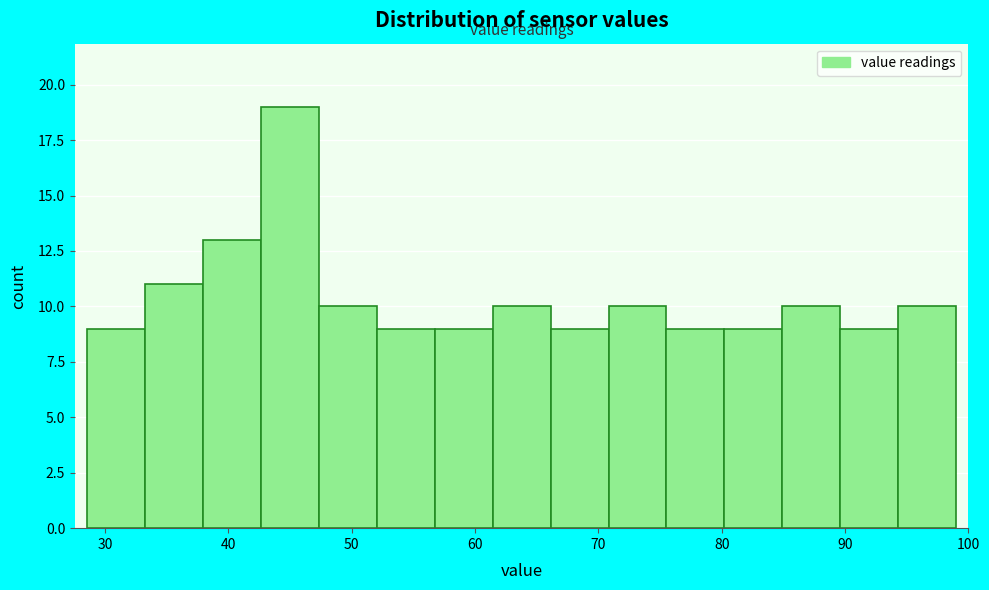

Reading left to right, list every bar in this chart as the range it spans on the x-axis followed by its height. Neither the bar edges nor the heights are printed on the chart, so give them approximately, as read against the axes.

29 to 33: 9
33 to 38: 11
38 to 43: 13
43 to 47: 19
47 to 52: 10
52 to 57: 9
57 to 61: 9
61 to 66: 10
66 to 71: 9
71 to 76: 10
76 to 80: 9
80 to 85: 9
85 to 90: 10
90 to 94: 9
94 to 99: 10